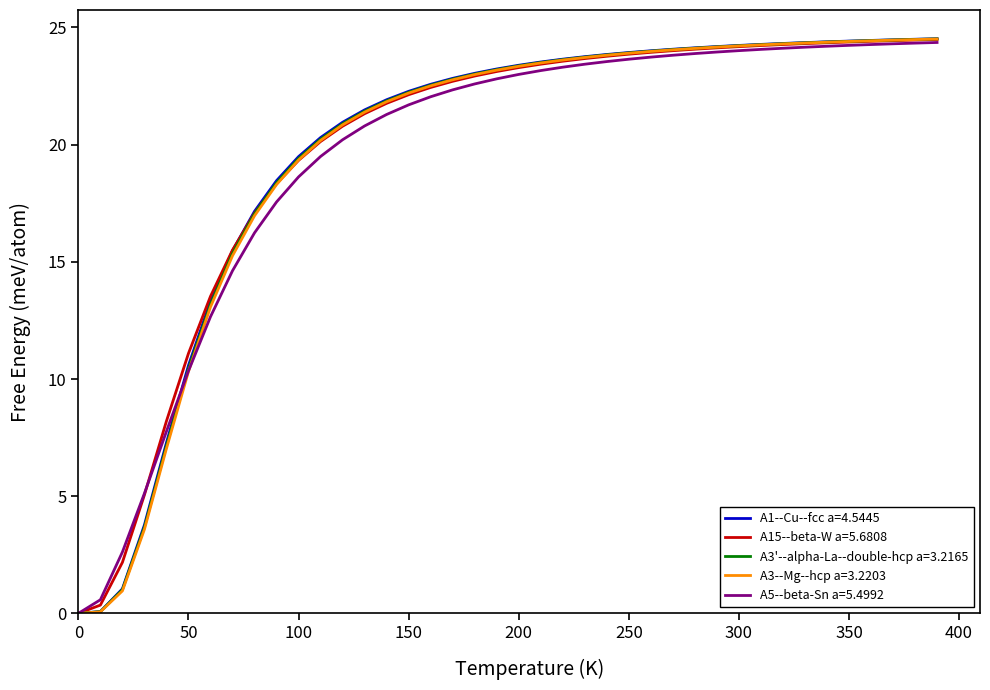

What is the maximum value for A1--Cu--fcc a=4.5445?

24.5